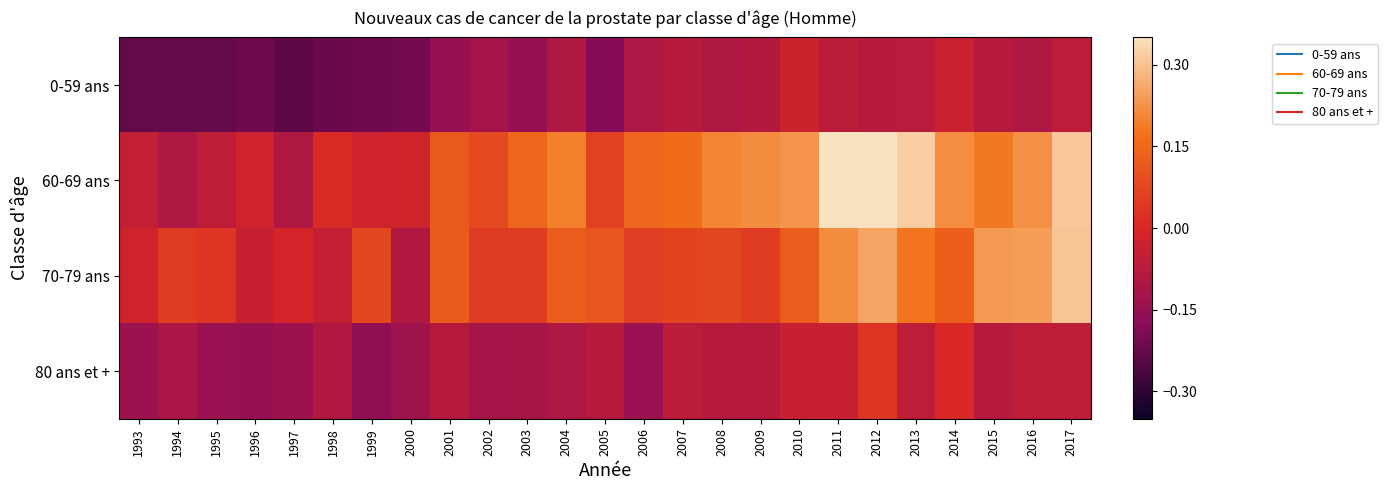

Reading right to left, list all the values displayed in this chart.

0-59 ans: 2017=-0.1	2016=-0.1	2015=-0.1	2014=-0.0	2013=-0.1	2012=-0.1	2011=-0.1	2010=-0.0	2009=-0.1	2008=-0.1	2007=-0.1	2006=-0.1	2005=-0.2	2004=-0.1	2003=-0.1	2002=-0.1	2001=-0.1	2000=-0.2	1999=-0.2	1998=-0.2	1997=-0.2	1996=-0.2	1995=-0.2	1994=-0.2	1993=-0.2
60-69 ans: 2017=0.3	2016=0.2	2015=0.2	2014=0.2	2013=0.3	2012=0.4	2011=0.4	2010=0.2	2009=0.2	2008=0.2	2007=0.2	2006=0.1	2005=0.1	2004=0.2	2003=0.1	2002=0.1	2001=0.1	2000=-0.0	1999=-0.0	1998=0.0	1997=-0.1	1996=-0.0	1995=-0.1	1994=-0.1	1993=-0.0
70-79 ans: 2017=0.3	2016=0.2	2015=0.2	2014=0.1	2013=0.2	2012=0.3	2011=0.2	2010=0.1	2009=0.1	2008=0.1	2007=0.1	2006=0.1	2005=0.1	2004=0.1	2003=0.1	2002=0.0	2001=0.1	2000=-0.1	1999=0.1	1998=-0.0	1997=-0.0	1996=-0.0	1995=0.0	1994=0.0	1993=-0.0
80 ans et +: 2017=-0.1	2016=-0.1	2015=-0.1	2014=0.0	2013=-0.1	2012=0.0	2011=-0.0	2010=-0.0	2009=-0.1	2008=-0.1	2007=-0.1	2006=-0.1	2005=-0.1	2004=-0.1	2003=-0.1	2002=-0.1	2001=-0.1	2000=-0.1	1999=-0.2	1998=-0.1	1997=-0.1	1996=-0.1	1995=-0.1	1994=-0.1	1993=-0.1